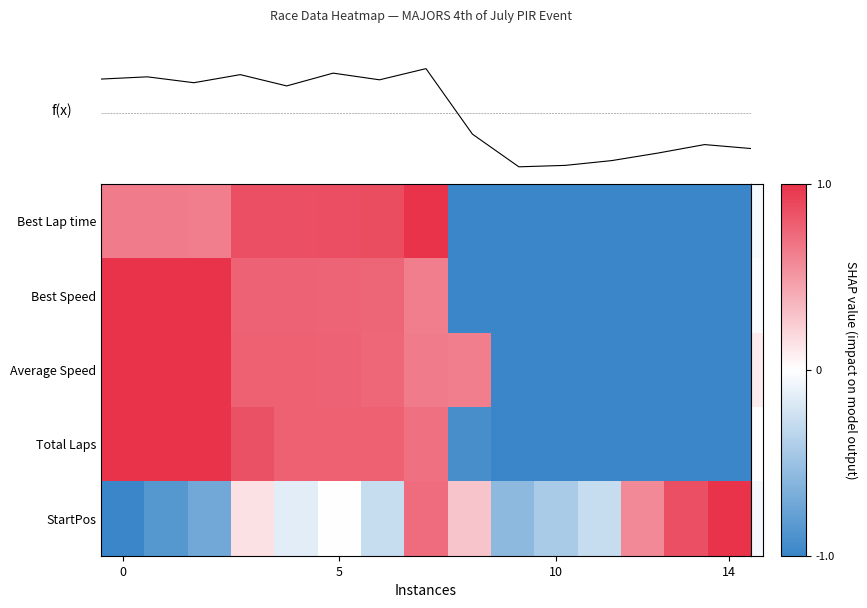

What is the maximum value shown in the chart?

1.0